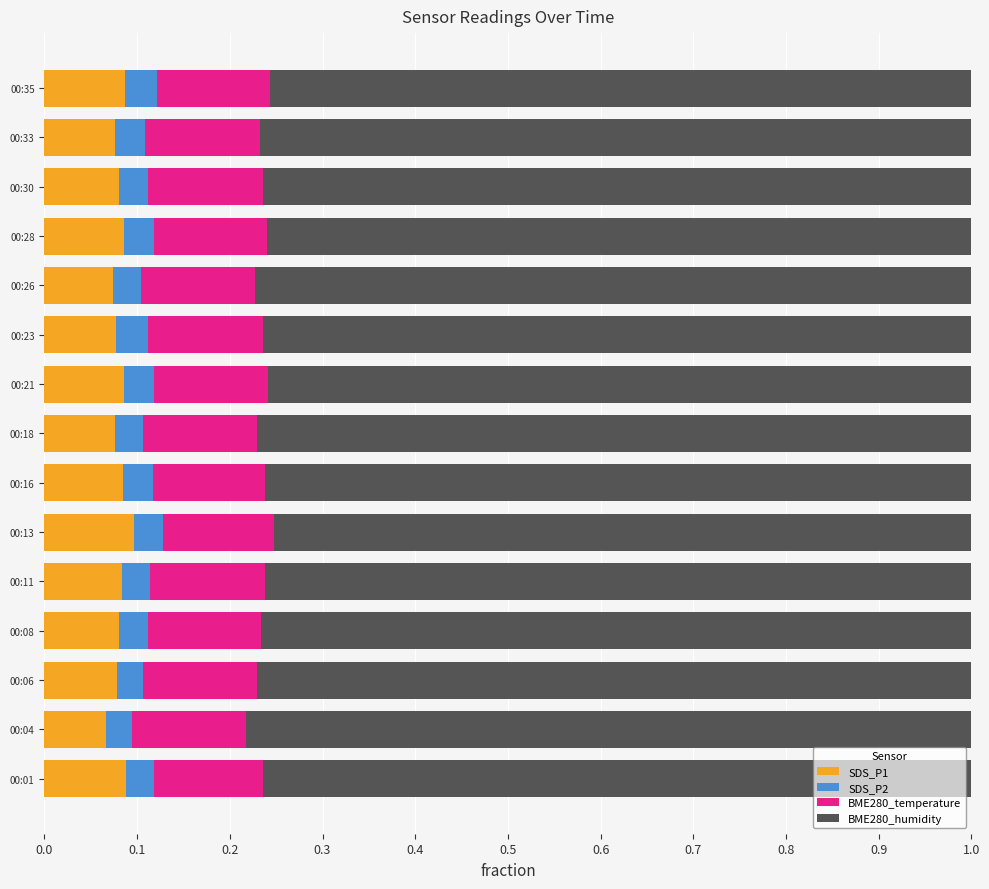

What is the total value across all series at 00:26?

1.0